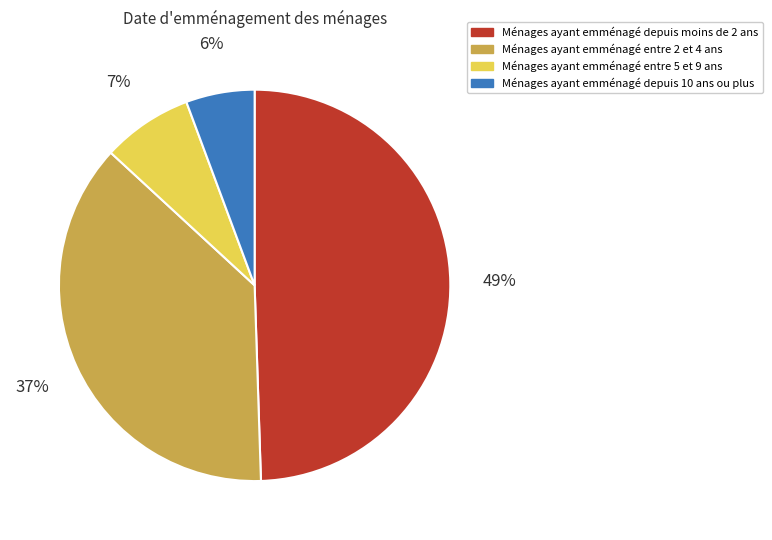

Does any single category account for the majority?

No